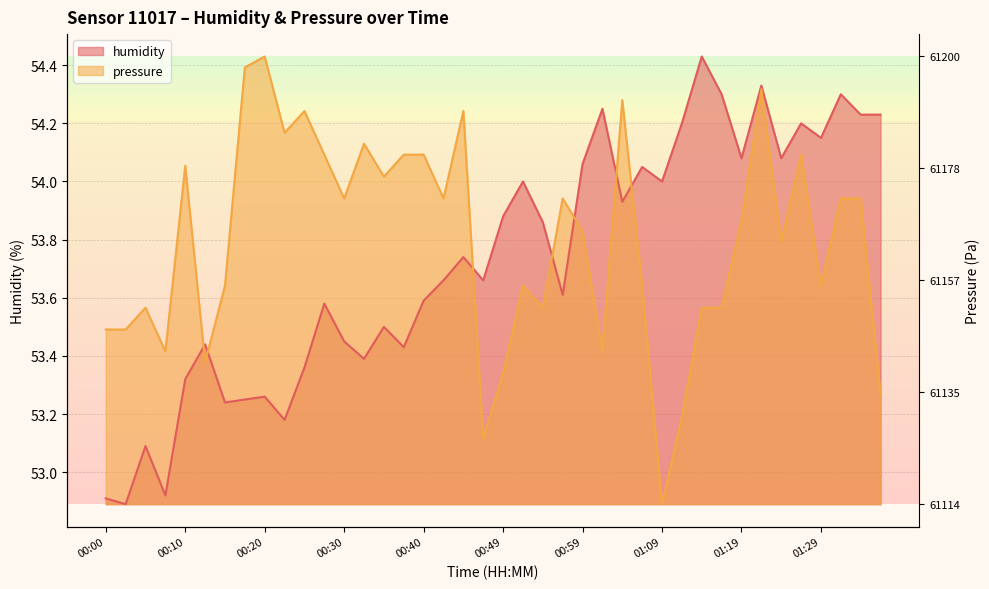

How many lines are shown in the chart?

2